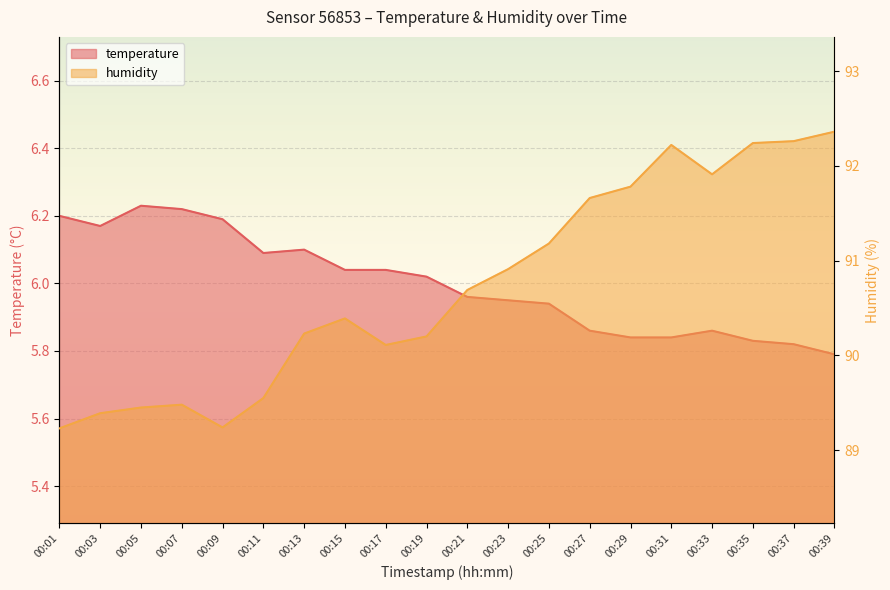

Does the chart display data point markers on the line(s)?

No